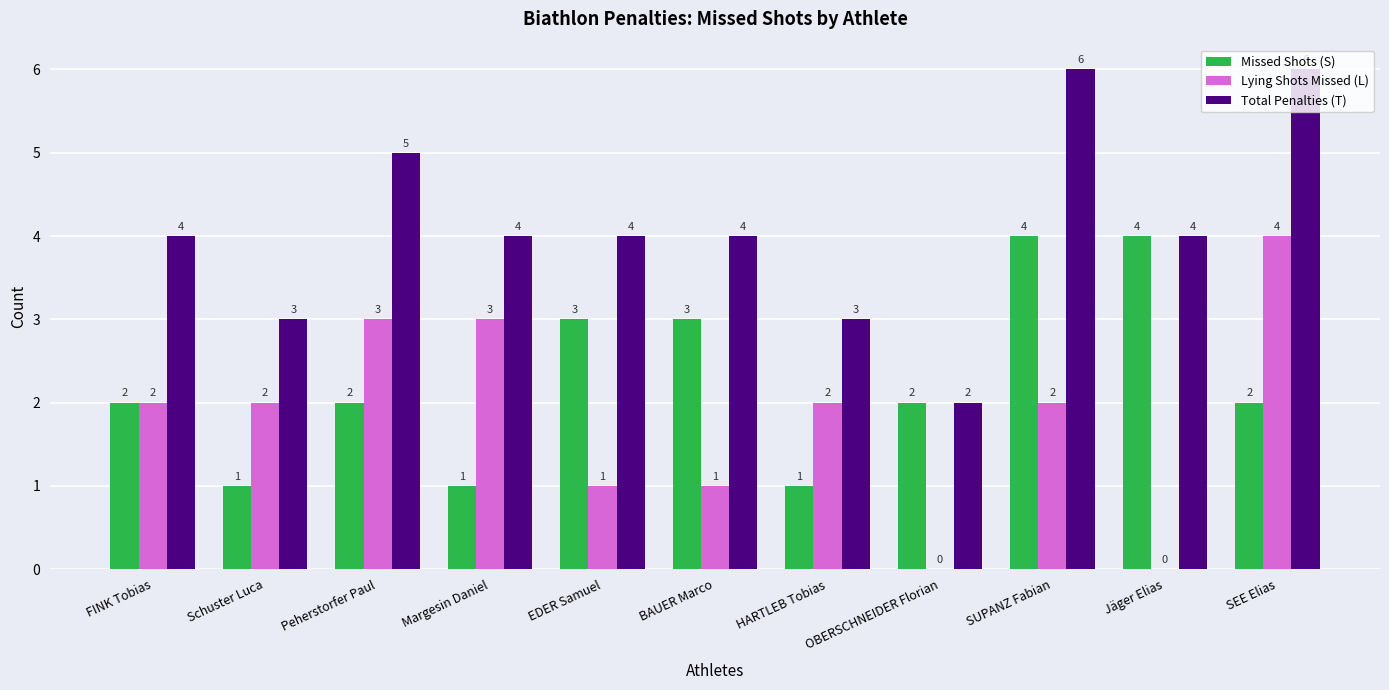

What is the maximum value for Total Penalties (T)?

6